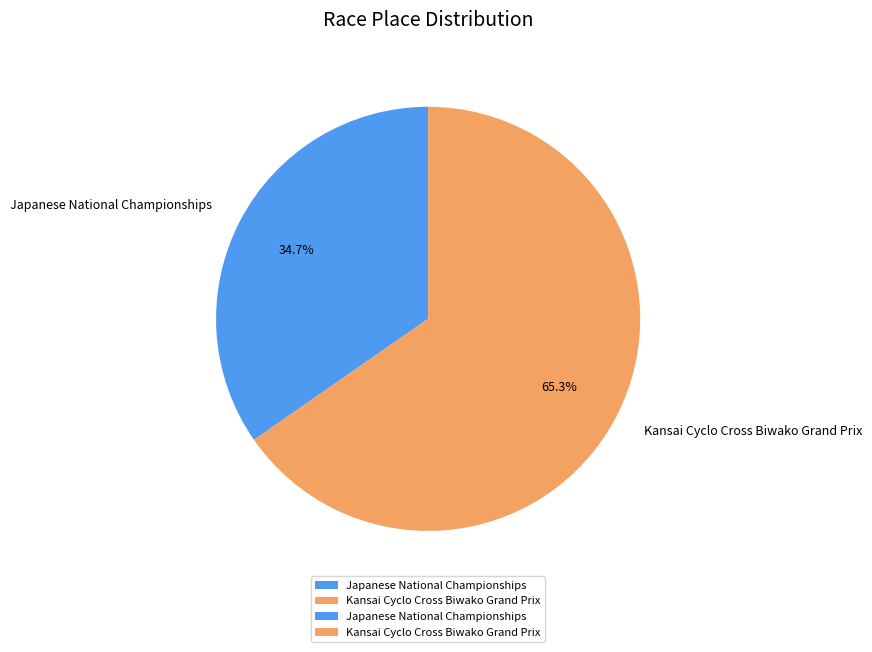

To the nearest percent, what is the combined percentage of Kansai Cyclo Cross Biwako Grand Prix and Japanese National Championships?

100%